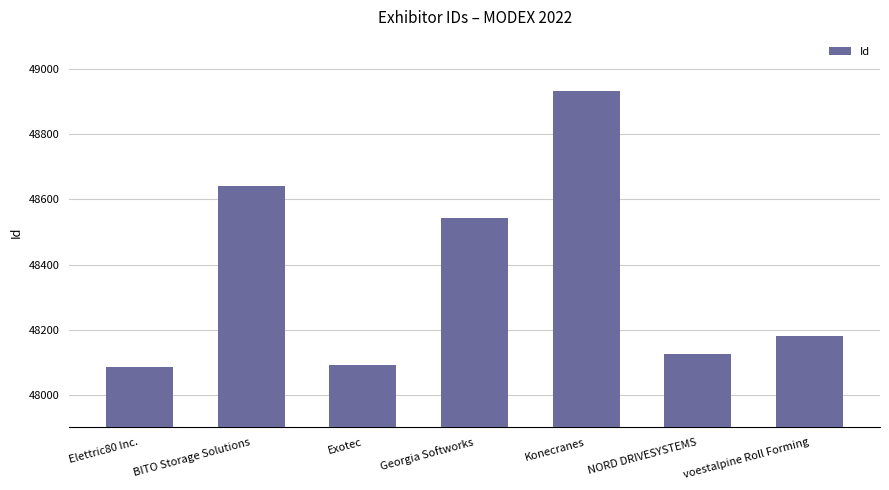

What is the average value?

48371